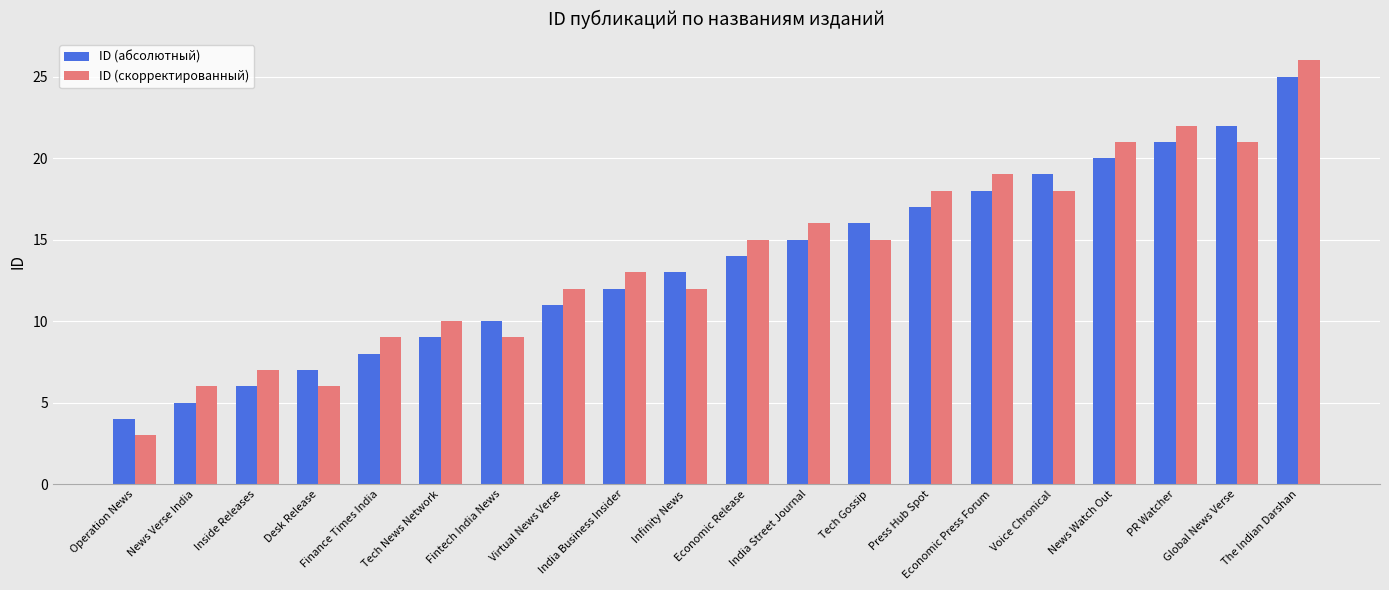

What is the label of the 15th bar from the right?

Tech News Network